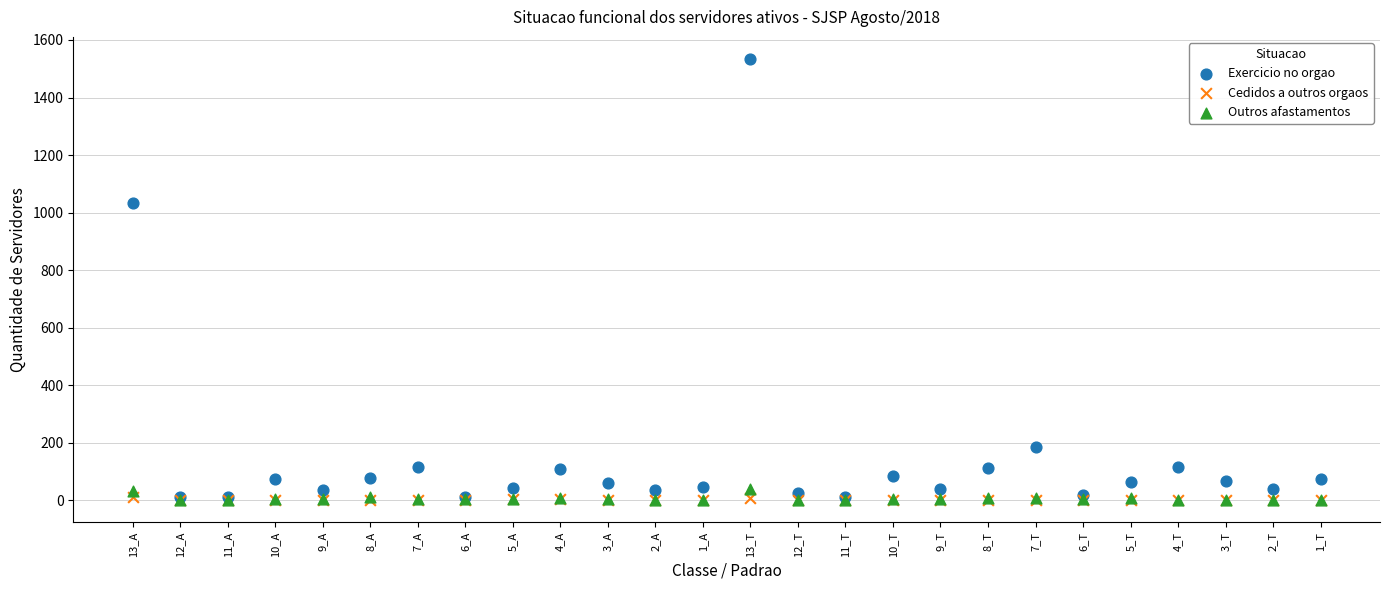

Across all series, what Y value is closest to 767?

1032